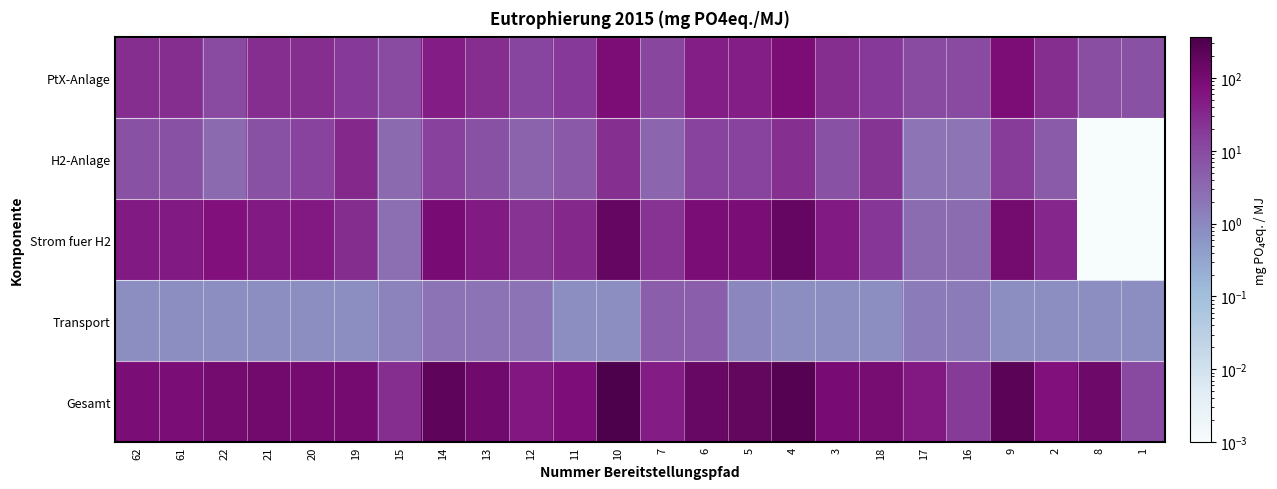

Reading left to right, what are all the values shown in this chart?

PtX-Anlage: 62=26.2	61=26.2	22=9.9	21=26.2	20=26.2	19=18.3	15=9.9	14=44.9	13=26.4	12=12.5	11=18.3	10=81.1	7=11.9	6=43.7	5=43.7	4=81.1	3=26.2	18=18.4	17=9.9	16=9.9	9=81.1	2=26.3	8=9.1	1=7.9
H2-Anlage: 62=8.0	61=8.0	22=3.0	21=8.0	20=13.4	19=32.2	15=3.0	14=13.7	13=8.1	12=3.8	11=5.6	10=24.8	7=3.6	6=13.4	5=13.4	4=24.8	3=8.0	18=21.6	17=2.0	16=2.0	9=16.6	2=5.4	8=0.0	1=0.0
Strom fuer H2: 62=49.3	61=49.3	22=67.5	21=49.3	20=53.9	19=27.2	15=2.7	14=92.3	13=50.9	12=22.5	11=31.9	10=166.6	7=22.1	6=88.2	5=88.2	4=163.6	3=50.1	18=20.7	17=2.8	16=2.7	9=104.4	2=33.5	8=0.0	1=0.0
Transport: 62=0.8	61=0.8	22=0.8	21=0.8	20=0.8	19=0.8	15=1.2	14=2.2	13=2.2	12=2.2	11=0.8	10=0.8	7=4.7	6=4.7	5=1.1	4=0.8	3=0.8	18=0.8	17=1.6	16=1.6	9=0.8	2=0.8	8=0.8	1=0.8
Gesamt: 62=86.9	61=85.8	22=106.2	21=109.4	20=101.5	19=103.3	15=26.7	14=203.3	13=118.3	12=56.2	11=77.9	10=362.5	7=44.9	6=152.6	5=182.8	4=272.9	3=93.6	18=97.1	17=52.6	16=17.8	9=239.7	2=67.5	8=130.9	1=10.4